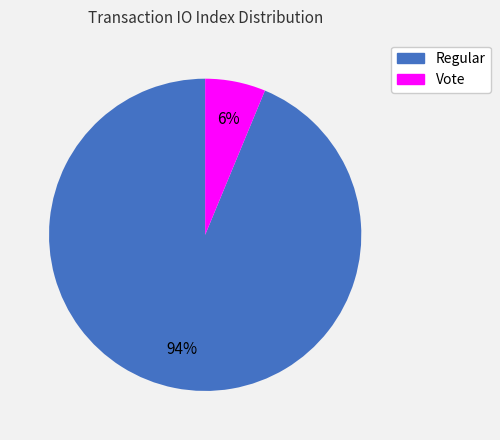

How many slices are in this pie chart?

2